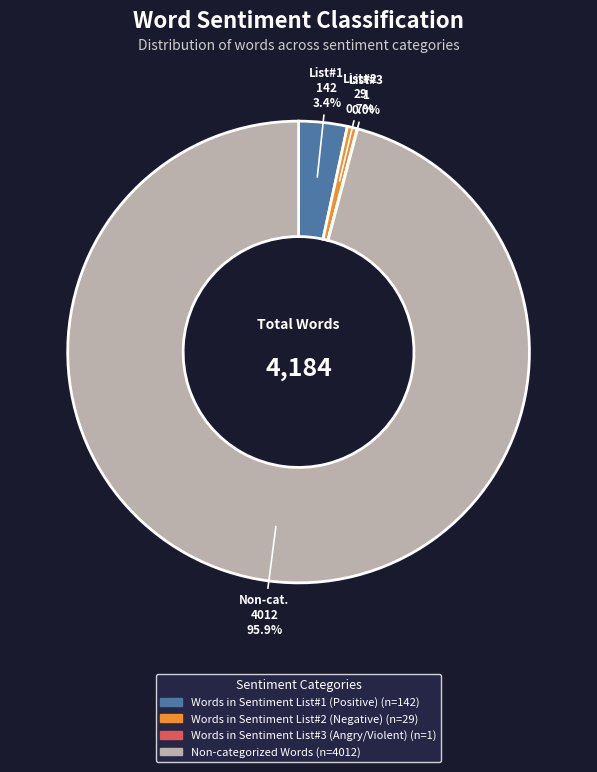

What is the largest slice in the pie chart?

Non-categorized Words